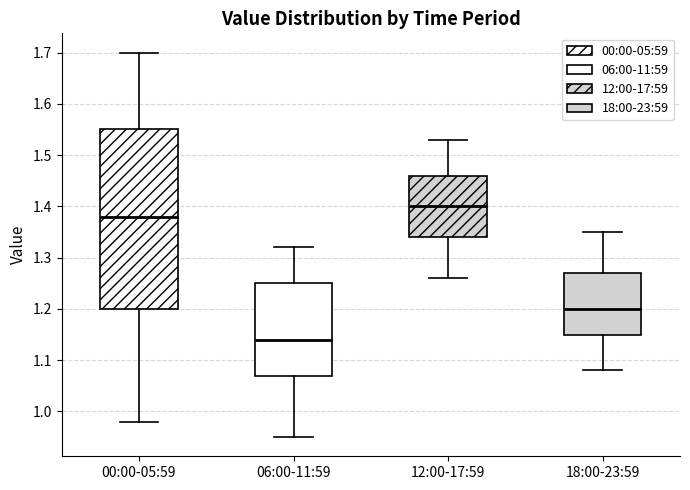

Reading left to right, read every box against the y-axis: the position of its median line, the range the box covers, and the ends of its whiskers. The values are not printed on the chart, so give them approximately, as read against the axis.

00:00-05:59: median 1.38, box 1.20 to 1.55, whiskers 0.98 to 1.70
06:00-11:59: median 1.14, box 1.07 to 1.25, whiskers 0.95 to 1.32
12:00-17:59: median 1.40, box 1.34 to 1.46, whiskers 1.26 to 1.53
18:00-23:59: median 1.20, box 1.15 to 1.27, whiskers 1.08 to 1.35